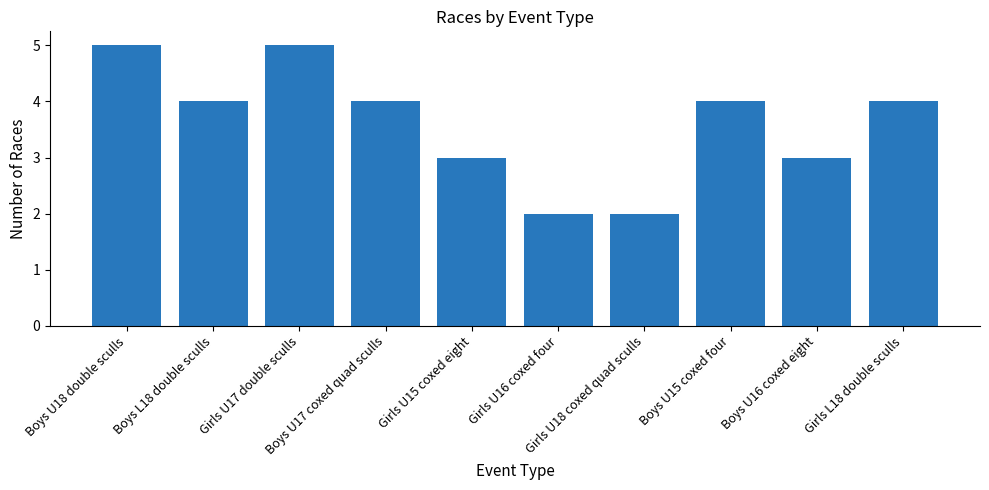

Approximately how many times larger is the value at Girls L18 double sculls compared to Boys U17 coxed quad sculls?

1.0